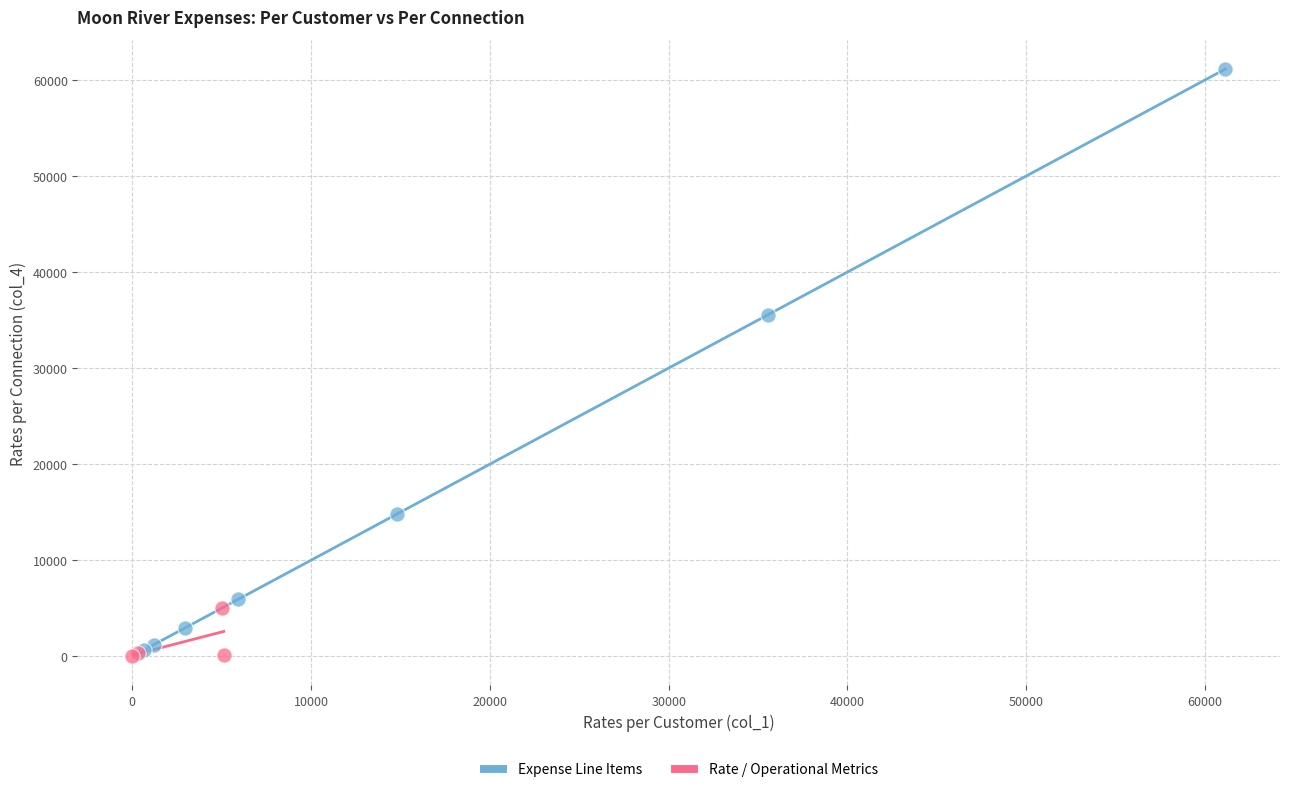

Which series has the largest Y range (max minus min)?

Expense Line Items